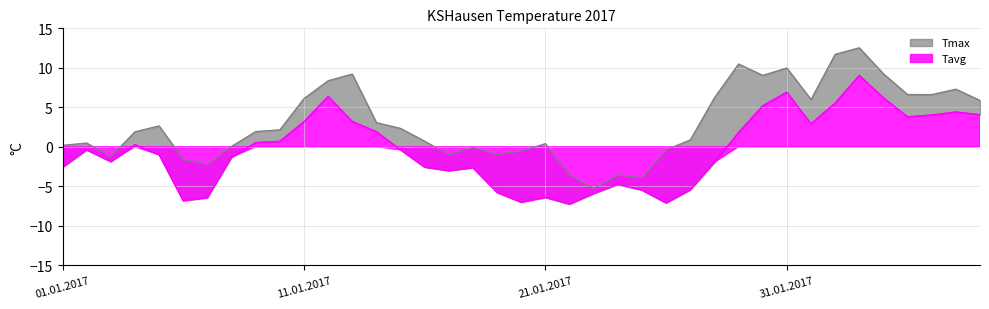

Between 16.01.2017 and 02.02.2017, which series saw the biggest shift?

Tmax